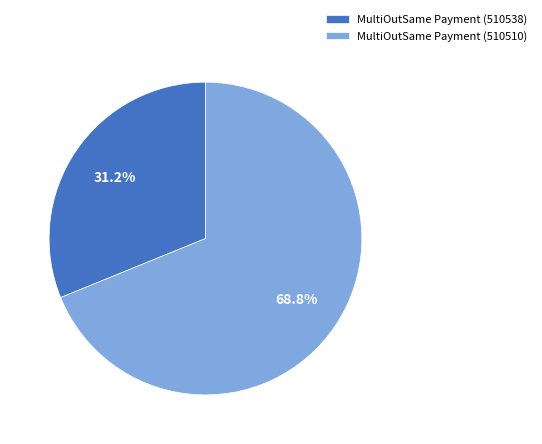

To the nearest percent, what is the combined percentage of MultiOutSame Payment (510510) and MultiOutSame Payment (510538)?

100%